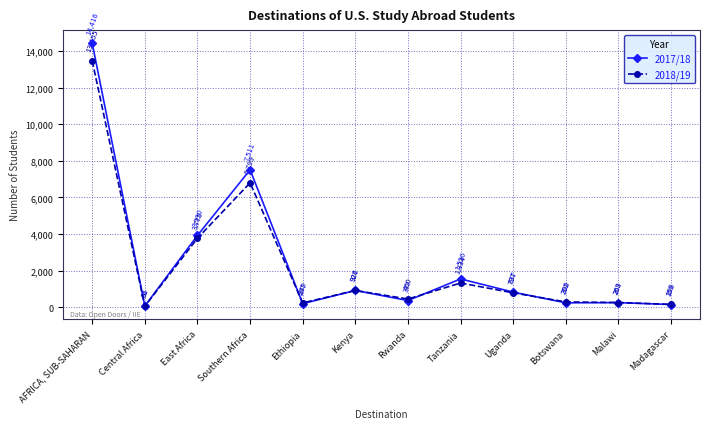

Rank the series by their average value, from highest to lowest.

2017/18, 2018/19